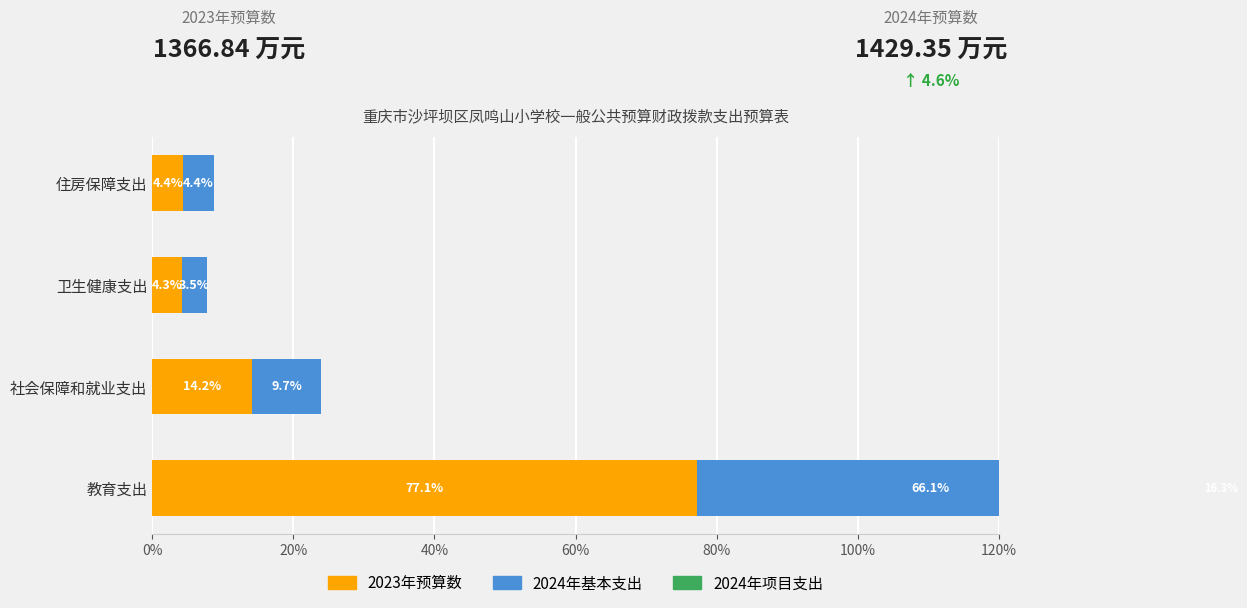

At 教育支出, list the series in order from largest to smallest.

2023年预算数, 2024年基本支出, 2024年项目支出